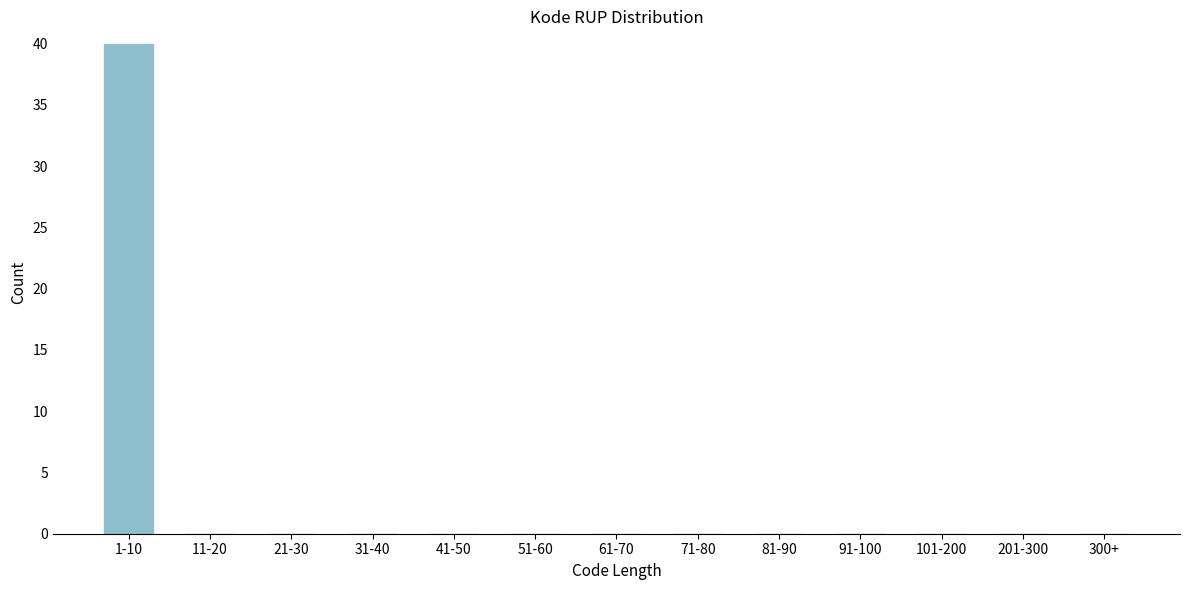

Reading left to right, transcribe all the data shown in this chart.

1-10=40	11-20=0	21-30=0	31-40=0	41-50=0	51-60=0	61-70=0	71-80=0	81-90=0	91-100=0	101-200=0	201-300=0	300+=0